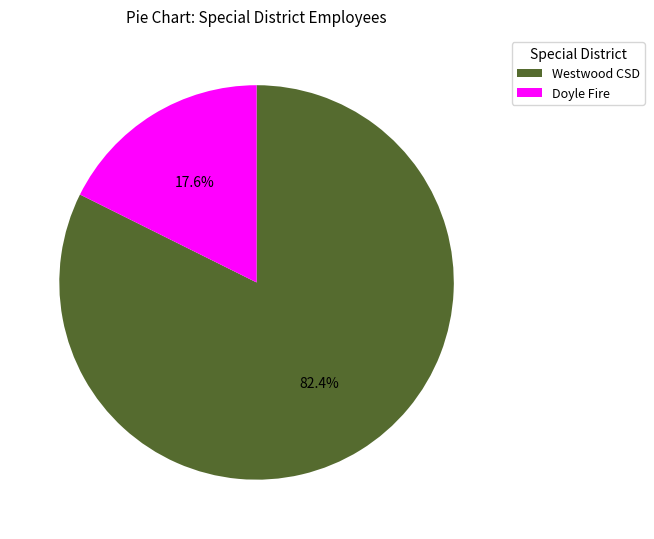

What percentage do Doyle Fire and Westwood CSD together represent?

100.0%